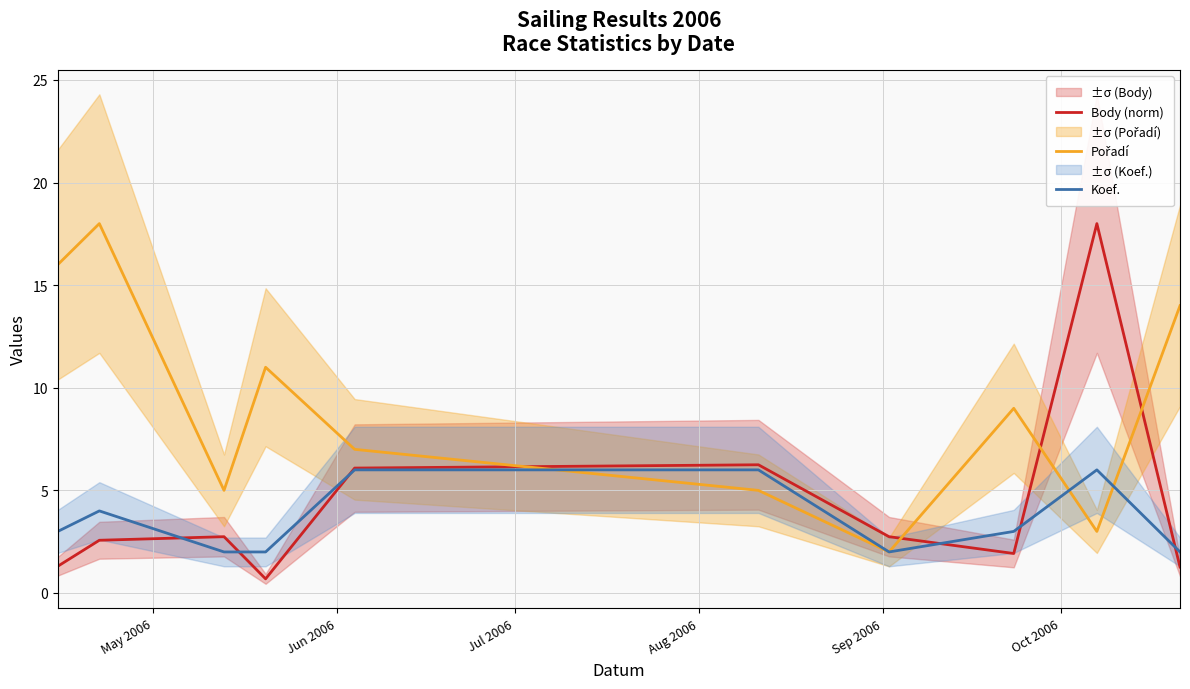

Does the chart have visible grid lines?

Yes